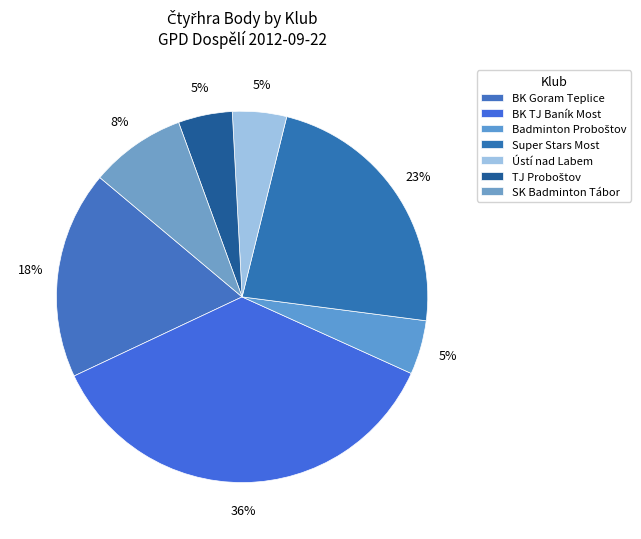

Count the number of slices in the pie.

7